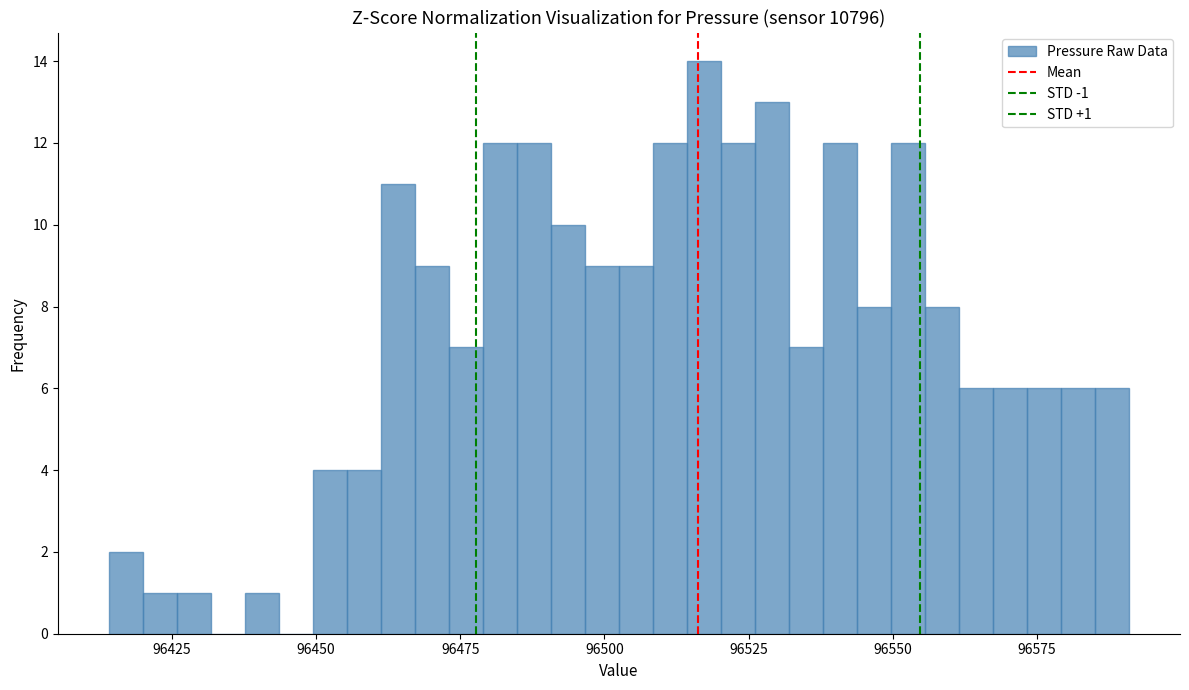

Read against the x-axis, roughly where is the centre of the tallest bar?

96515